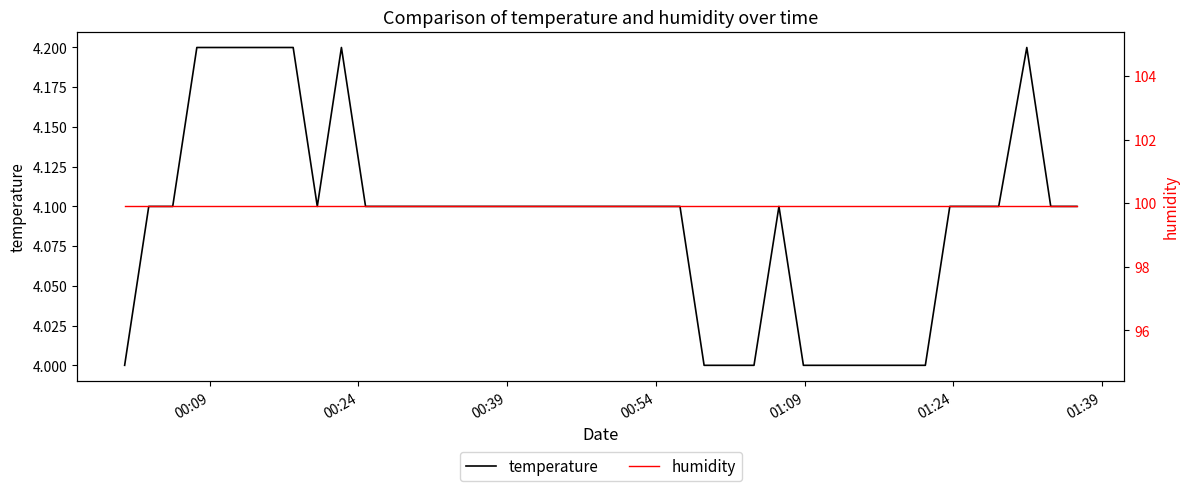

At how many categories does at least one series exceed 82?

40